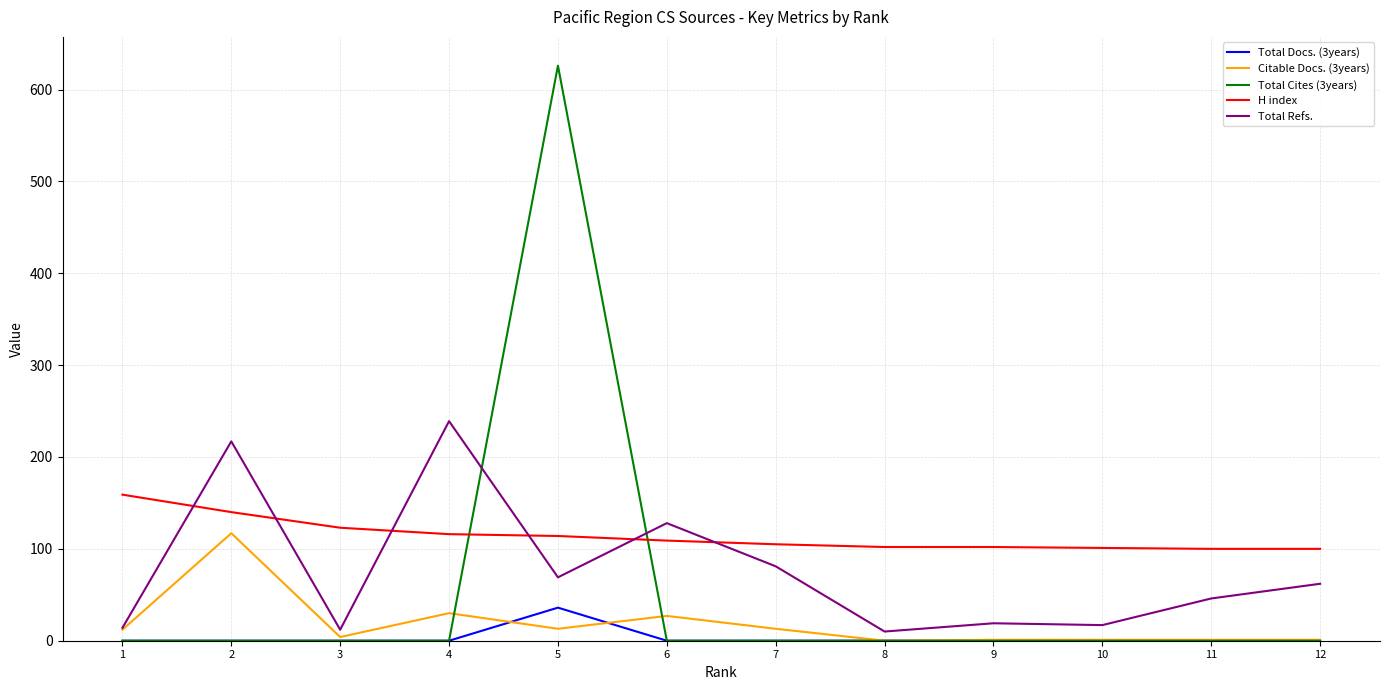

List the series in order of their peak value, lowest first.

Total Docs. (3years), Citable Docs. (3years), H index, Total Refs., Total Cites (3years)